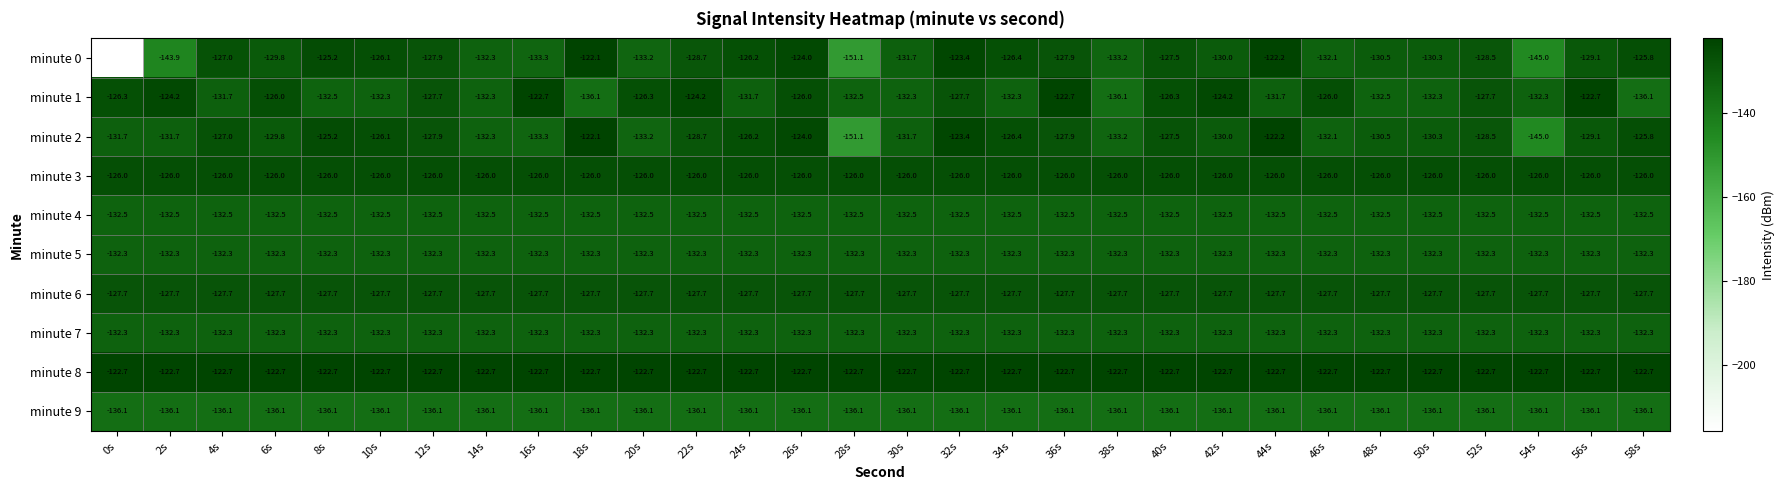

True or false: minute 0 has a value of -127.5 at 40s.

True